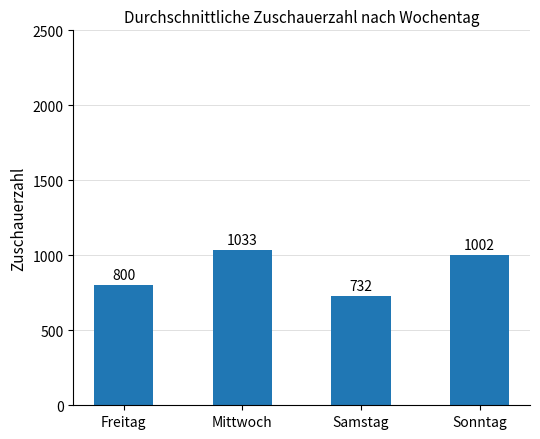

The value at Samstag is 1159.5. True or false?

False